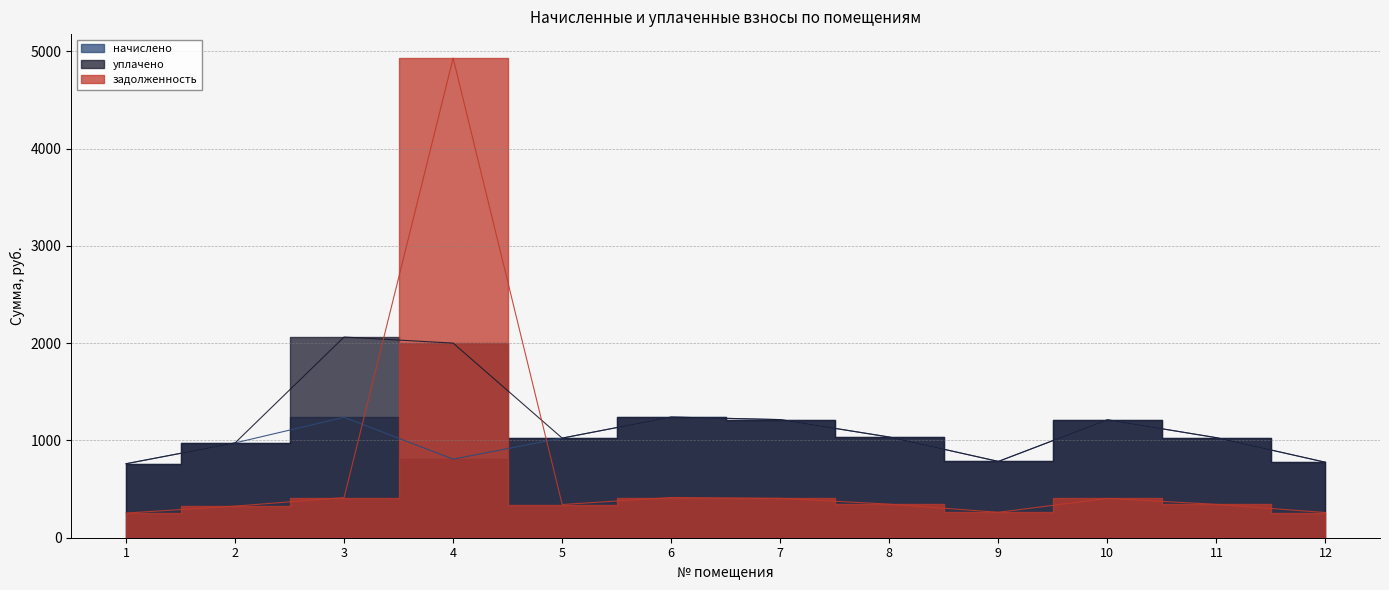

At which category does уплачено reach its first local valley?

5